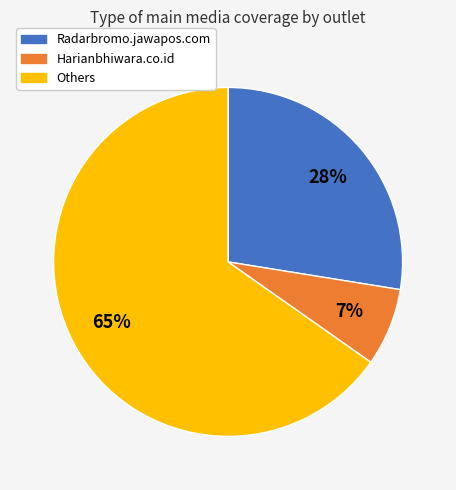

Is there any slice that represents more than half of the pie?

Yes